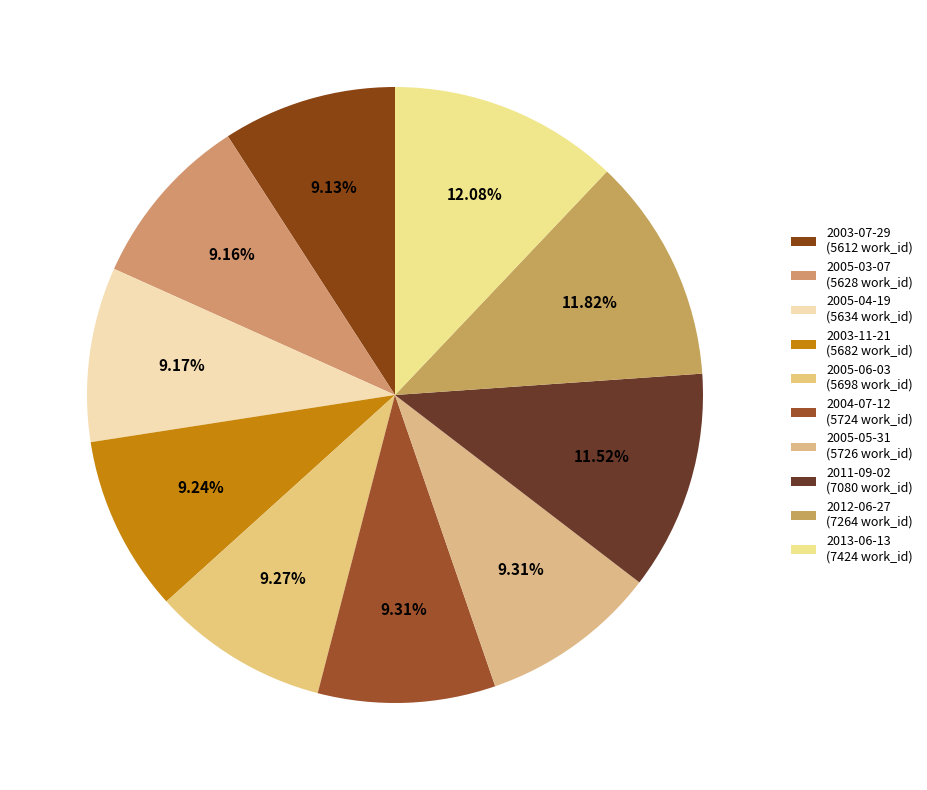

Count the number of slices in the pie.

10